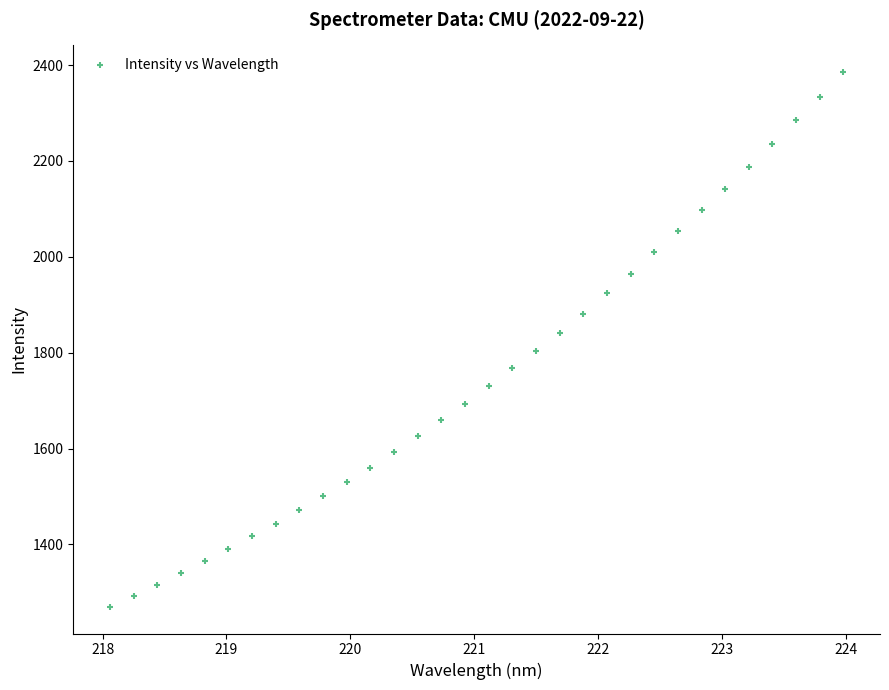

What is the range of Y values (max minus min)?

1115.4